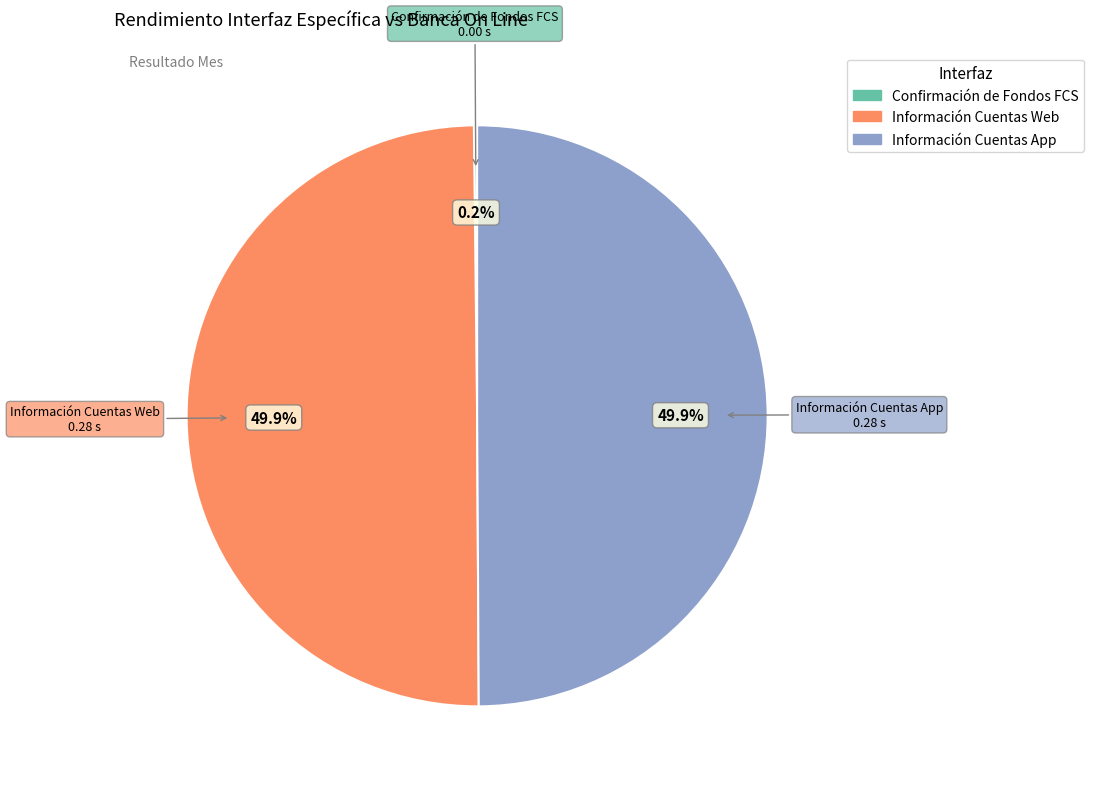

Is the sum of Información Cuentas App and Información Cuentas Web greater than half?

Yes